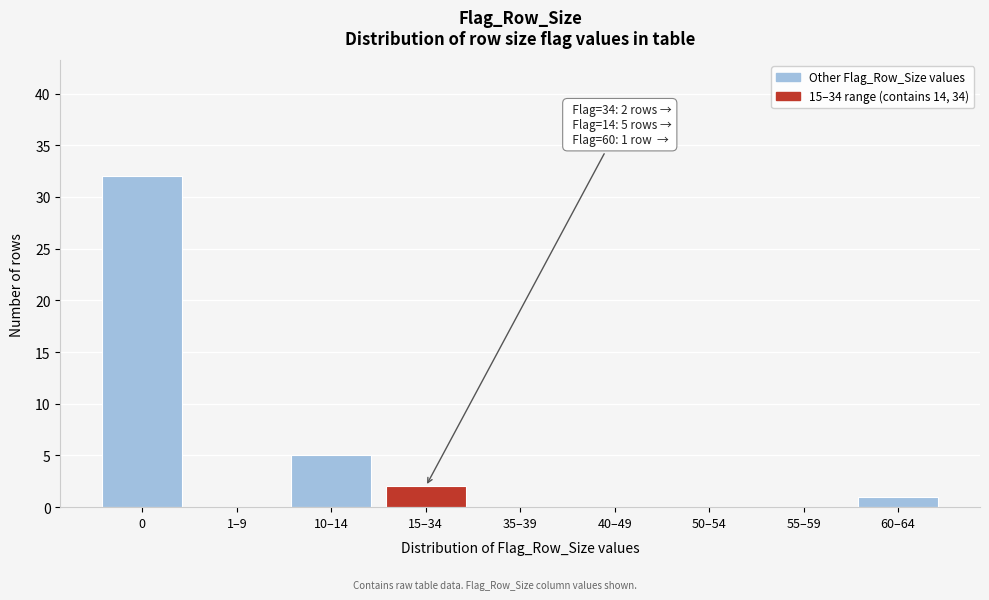

Reading right to left, transcribe all the data shown in this chart.

60–64=1	55–59=0	50–54=0	40–49=0	35–39=0	15–34=2	10–14=5	1–9=0	0=32